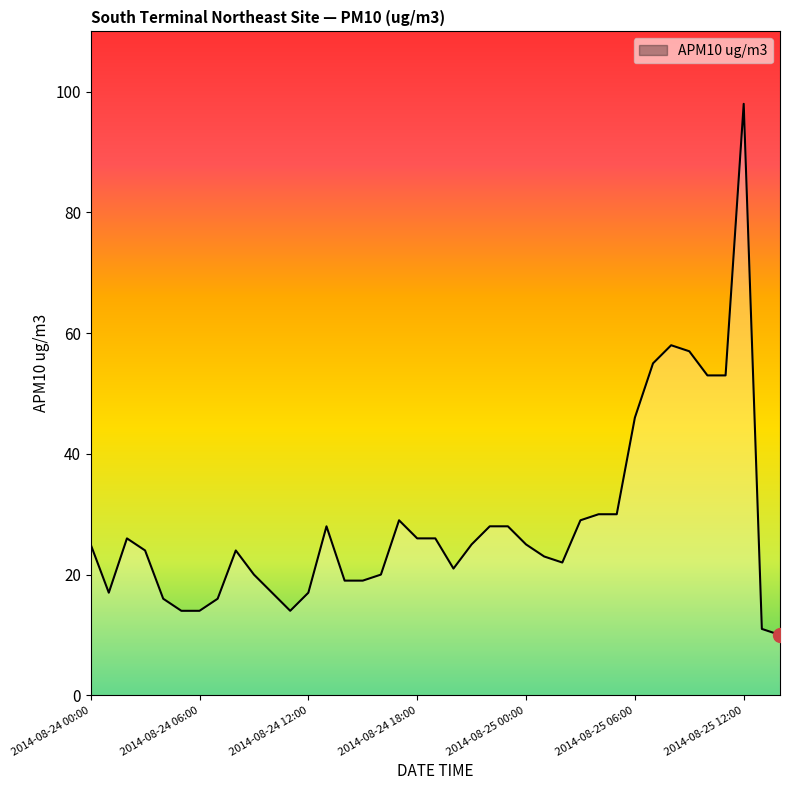

List the labels in order of value, smallest first.

2014-08-25 14:00, 2014-08-25 13:00, 2014-08-24 05:00, 2014-08-24 06:00, 2014-08-24 11:00, 2014-08-24 04:00, 2014-08-24 07:00, 2014-08-24 01:00, 2014-08-24 10:00, 2014-08-24 12:00, 2014-08-24 14:00, 2014-08-24 15:00, 2014-08-24 09:00, 2014-08-24 16:00, 2014-08-24 20:00, 2014-08-25 02:00, 2014-08-25 01:00, 2014-08-24 03:00, 2014-08-24 08:00, 2014-08-24 00:00, 2014-08-24 21:00, 2014-08-25 00:00, 2014-08-24 02:00, 2014-08-24 18:00, 2014-08-24 19:00, 2014-08-24 13:00, 2014-08-24 22:00, 2014-08-24 23:00, 2014-08-24 17:00, 2014-08-25 03:00, 2014-08-25 04:00, 2014-08-25 05:00, 2014-08-25 06:00, 2014-08-25 10:00, 2014-08-25 11:00, 2014-08-25 07:00, 2014-08-25 09:00, 2014-08-25 08:00, 2014-08-25 12:00